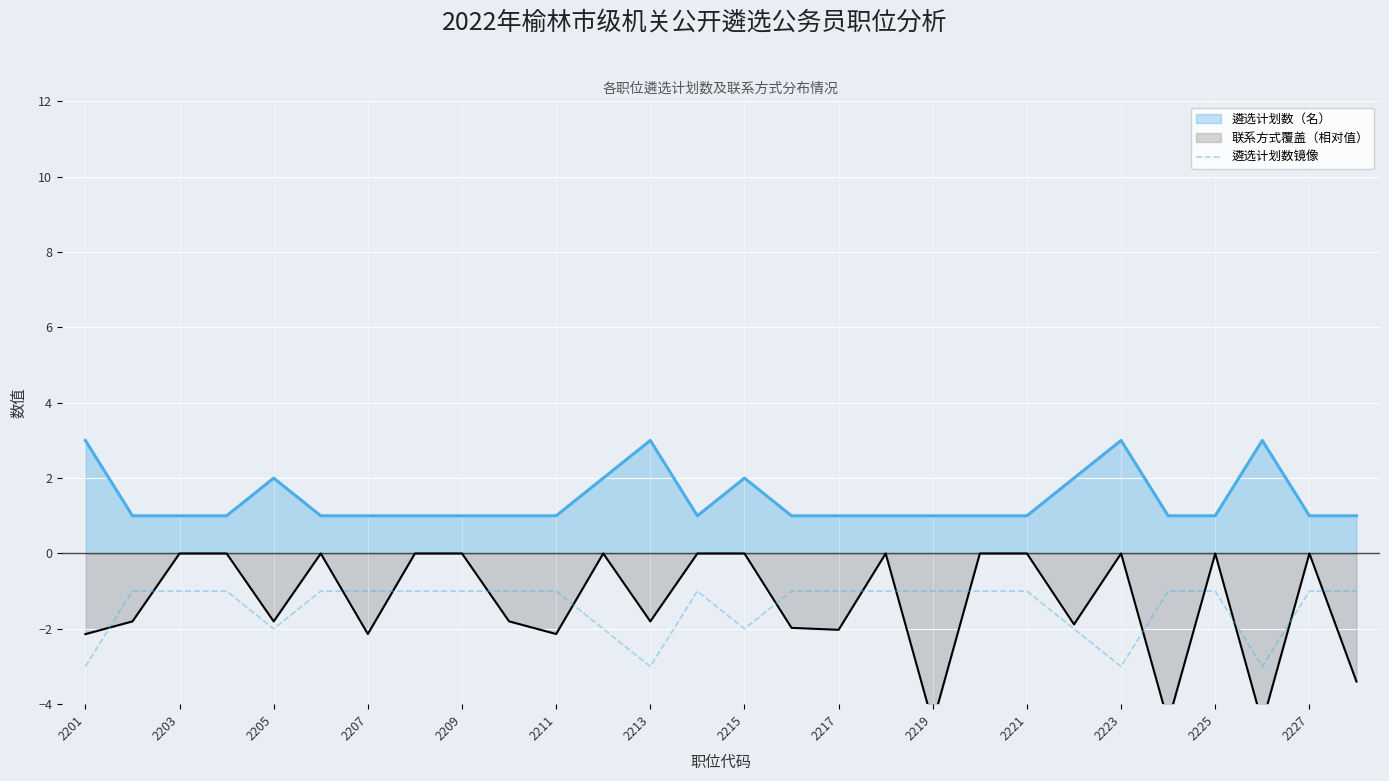

True or false: 遴选计划数（名） and 遴选计划数镜像 intersect in this chart.

False